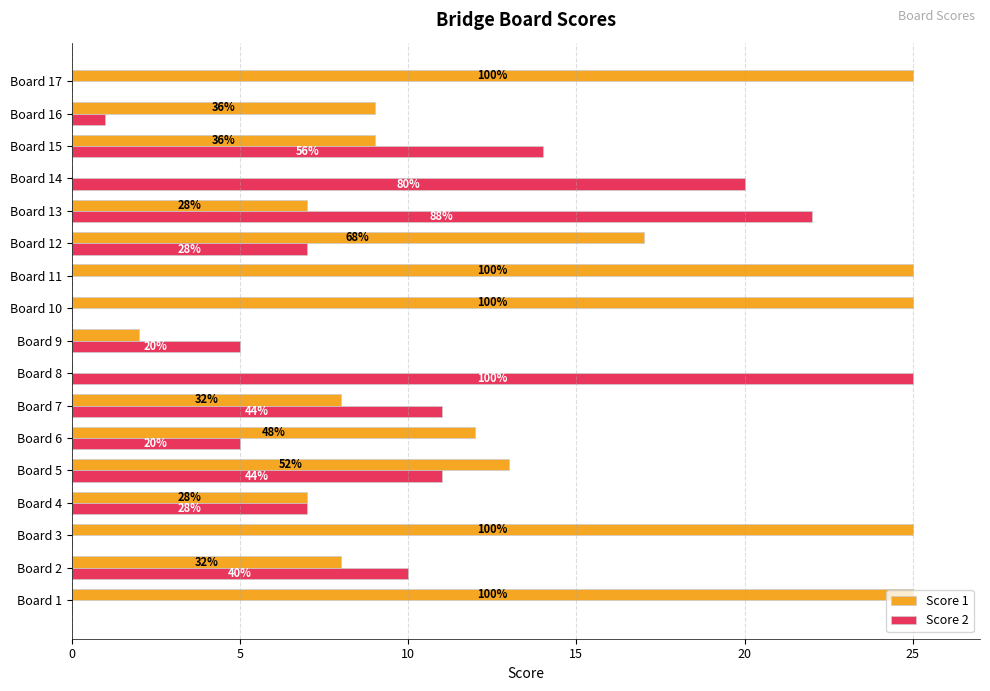

What are all the series names shown in the legend?

Score 1, Score 2